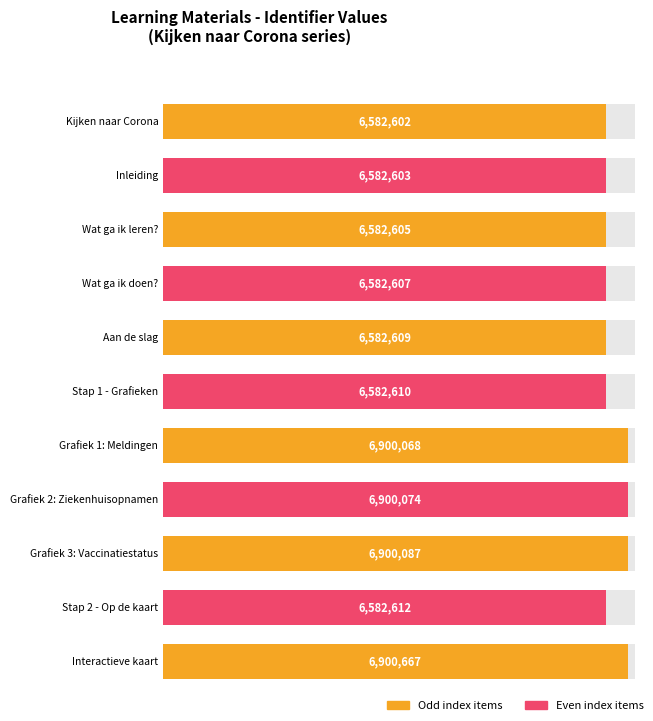

What is the label of the 11th bar from the right?

Kijken naar Corona